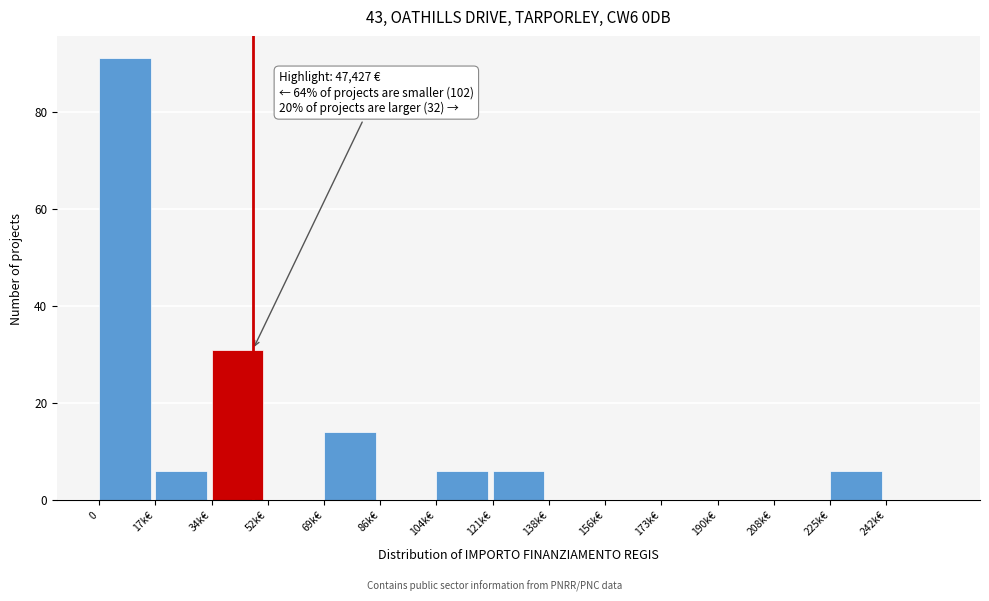

Reading left to right, list all the values displayed in this chart.

0=91	17k€=6	34k€=31	52k€=0	69k€=14	86k€=0	104k€=6	121k€=6	138k€=0	156k€=0	173k€=0	190k€=0	208k€=0	225k€=6	242k€=0